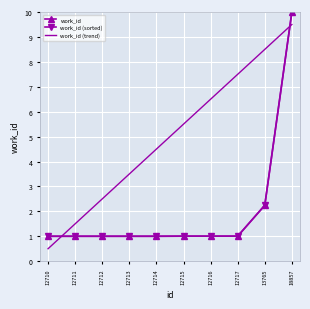

Is it true that work_id (trend) equals 2.5 at 12714?

False